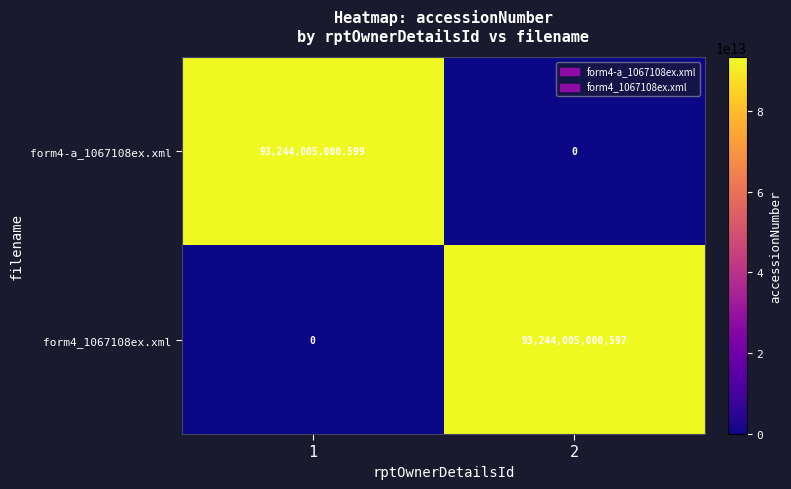

Which series has the widest spread of values?

form4-a_1067108ex.xml